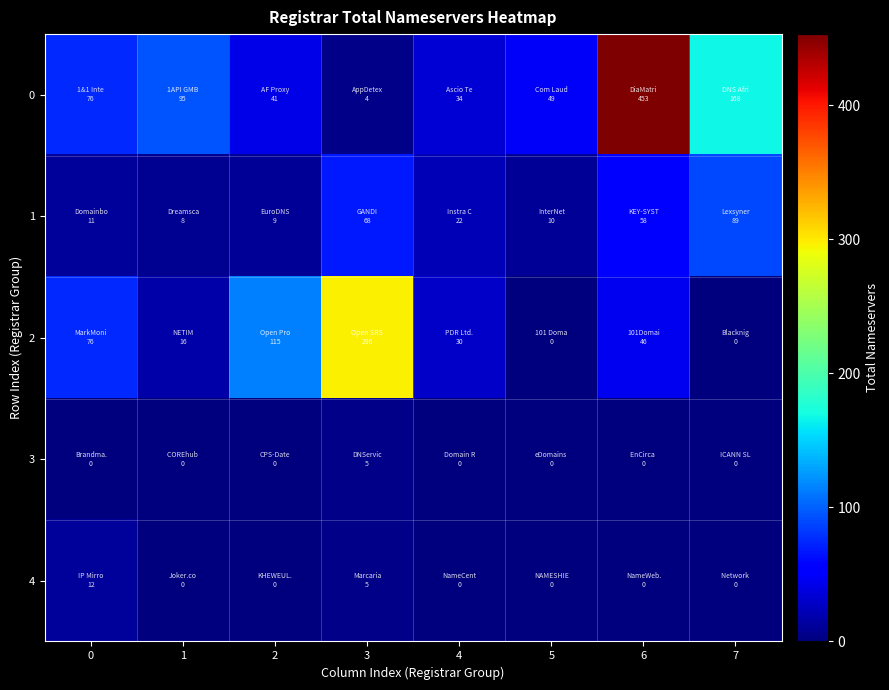

How many distinct data groups are displayed?

5